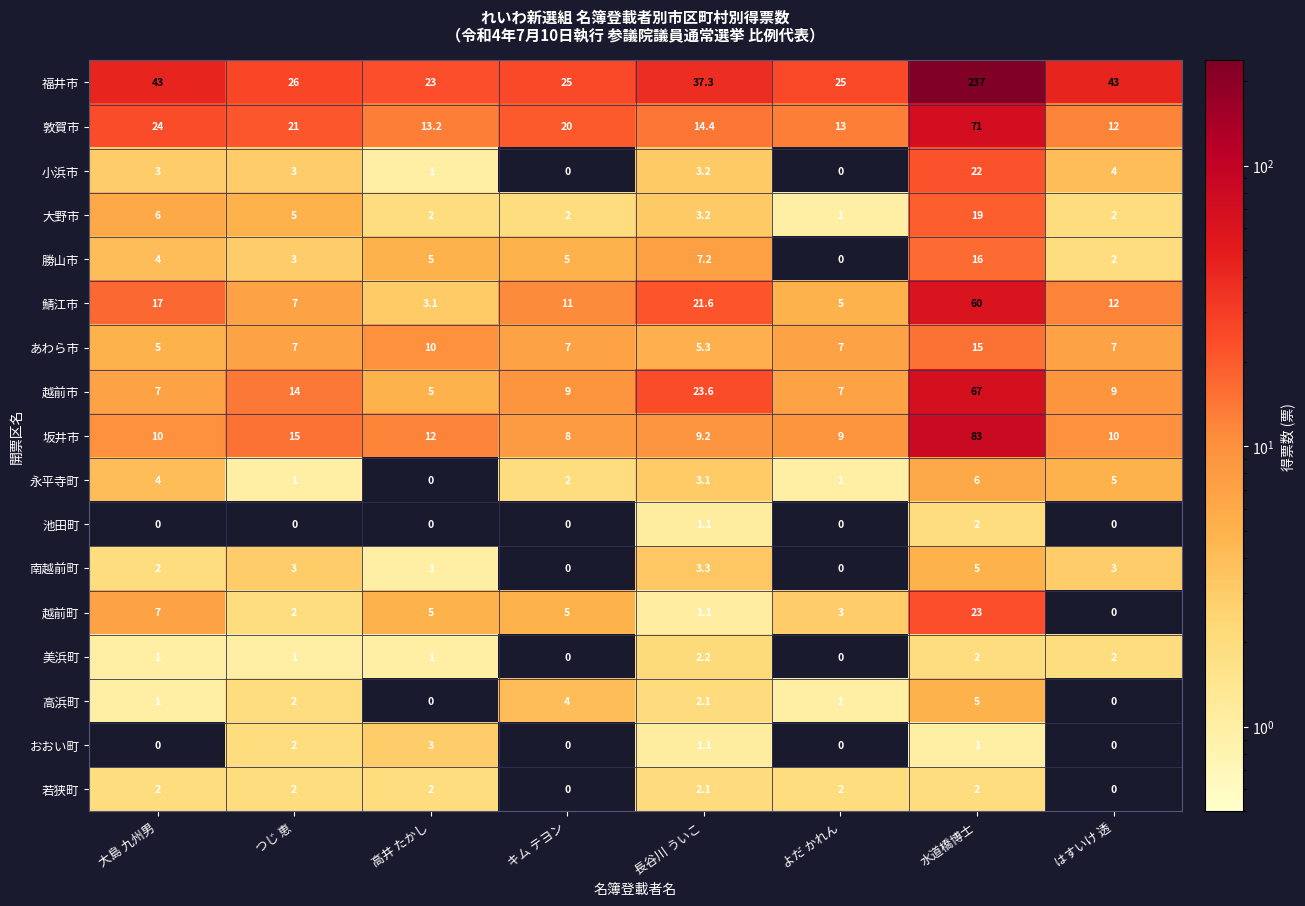

True or false: 勝山市 has a value of 7.2 at 長谷川 ういこ.

True